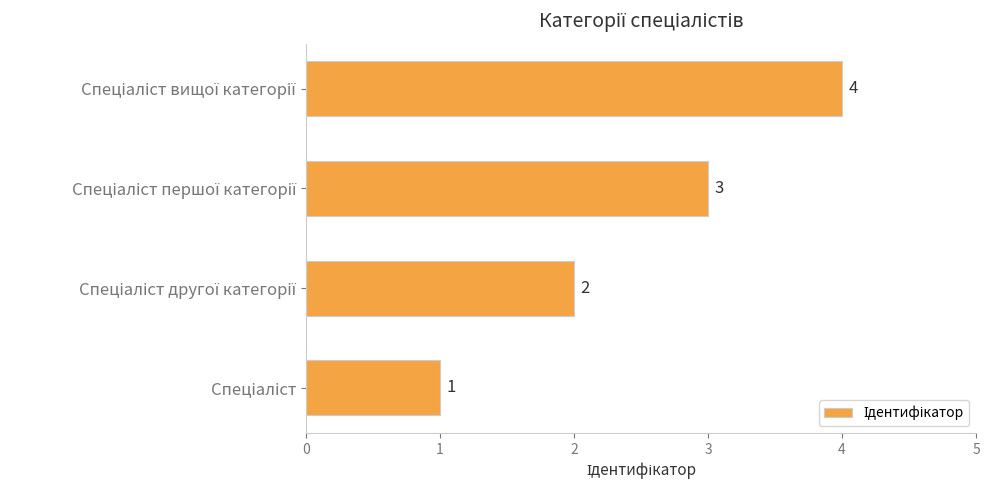

What is the sum of all values?

10